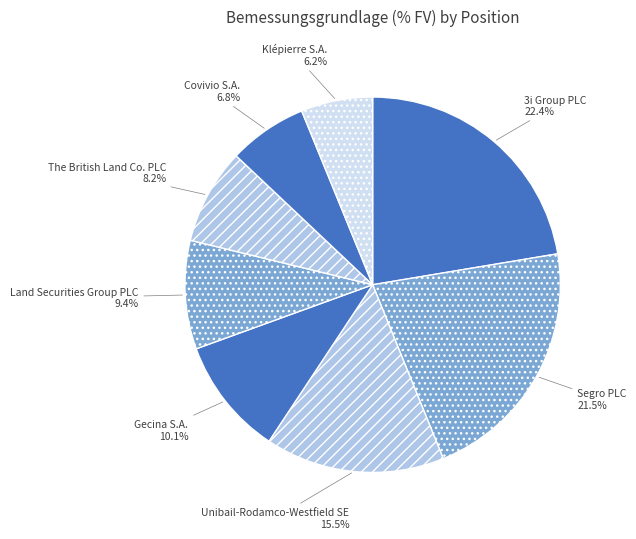

Rank the categories by value from lowest to highest.

Klépierre S.A., Covivio S.A., The British Land Co. PLC, Land Securities Group PLC, Gecina S.A., Unibail-Rodamco-Westfield SE, Segro PLC, 3i Group PLC